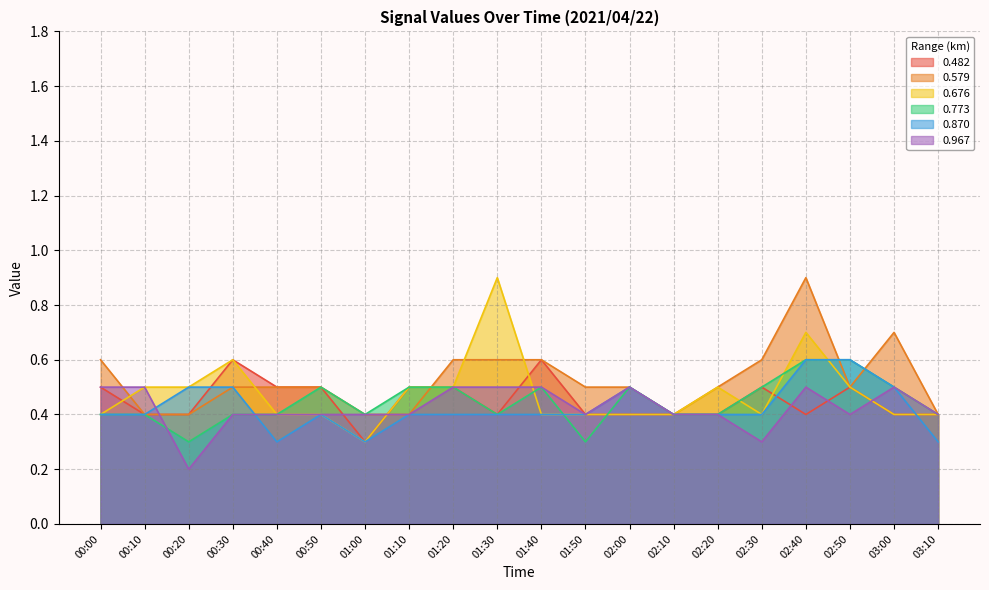

Does the chart display data point markers on the line(s)?

No